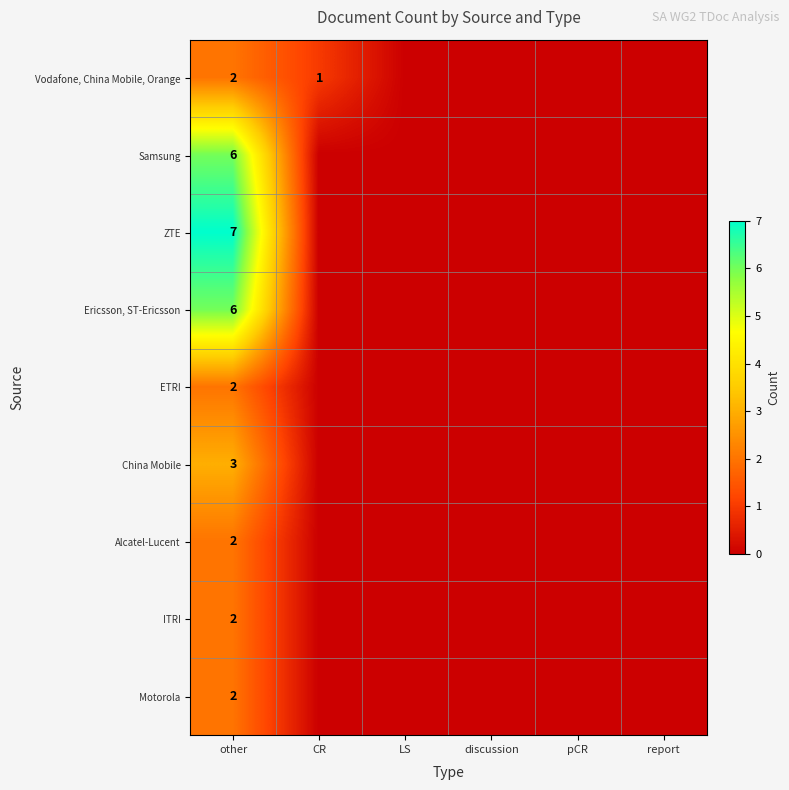

Is it true that Alcatel-Lucent equals 2 at other?

True